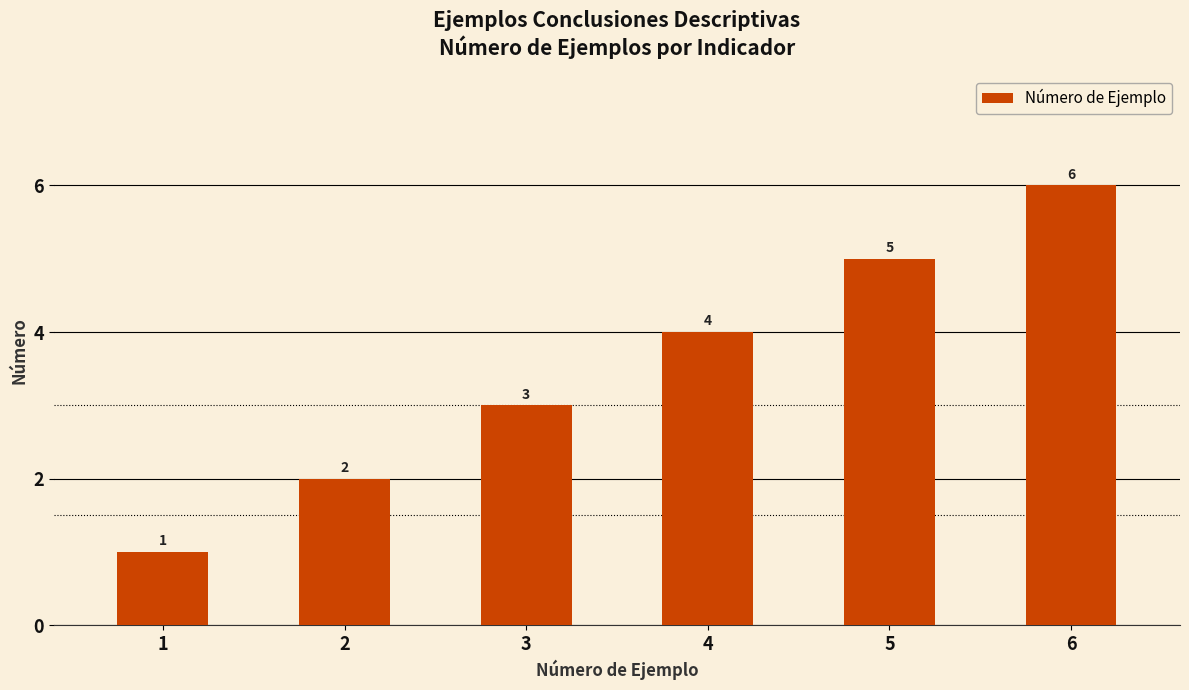

Count the values in the range 2 to 5.

4